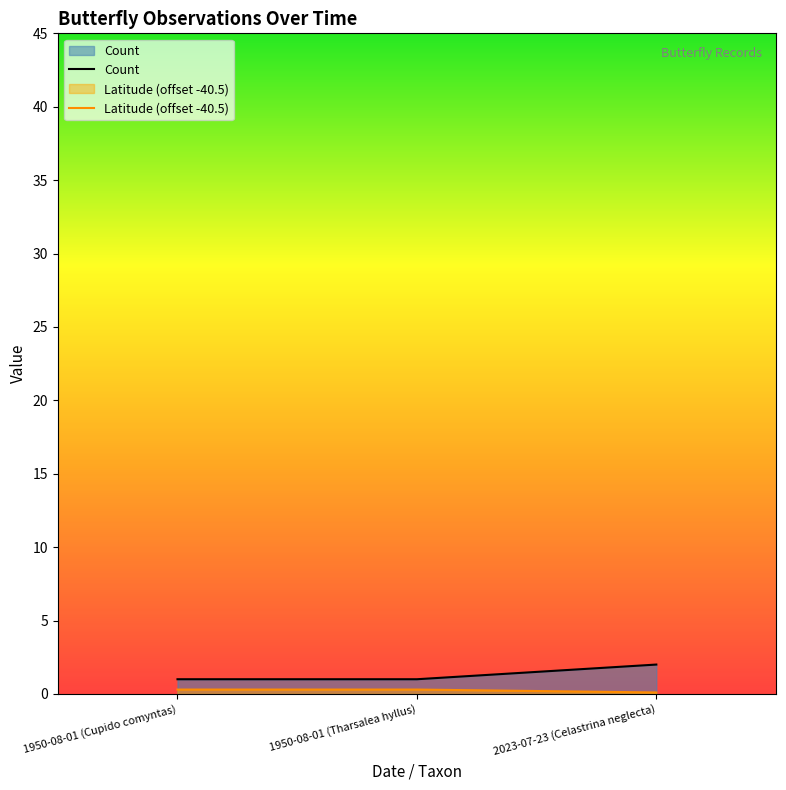

How many Count values are between 1 and 2?

3